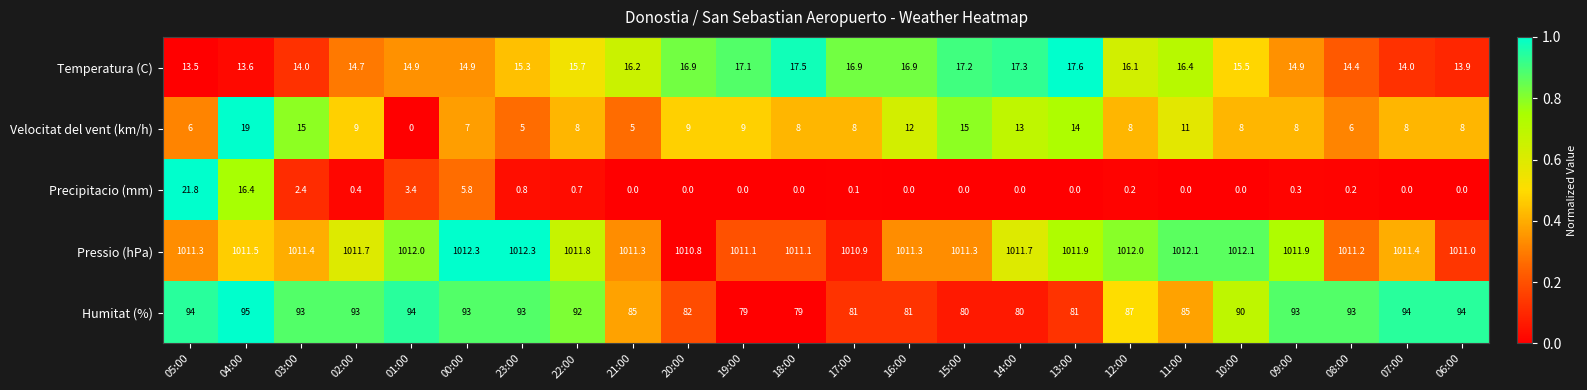

Where is Pressio (hPa) nearest to the value 1011?

06:00